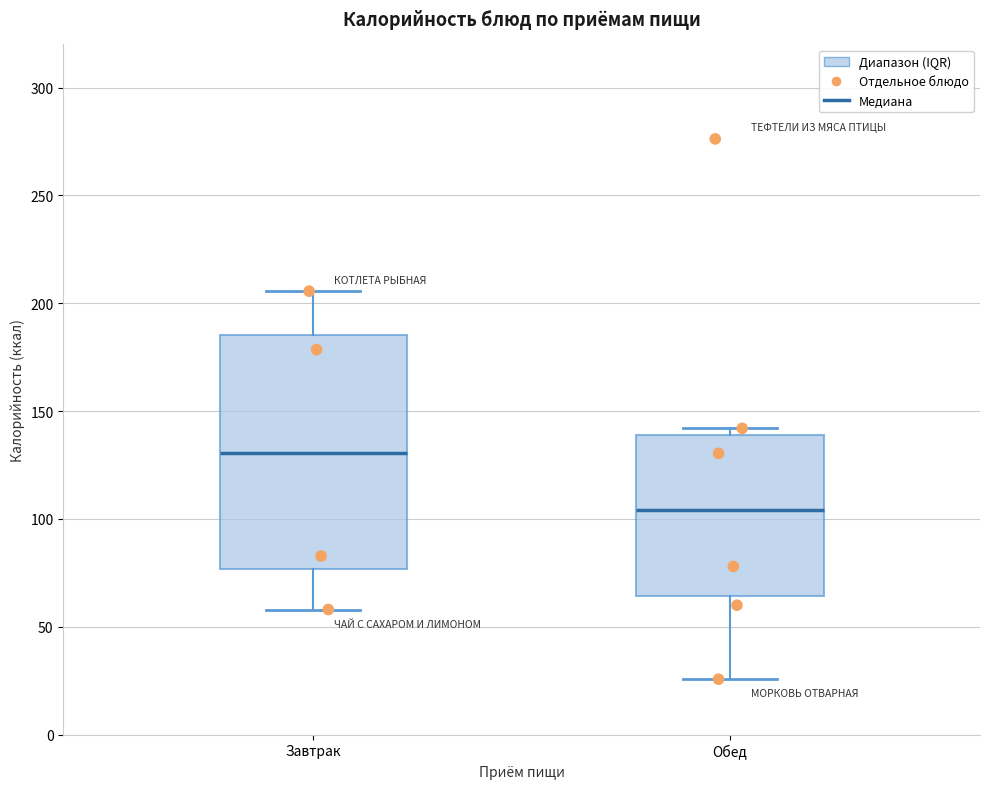

Which box has the lowest median line?

Обед